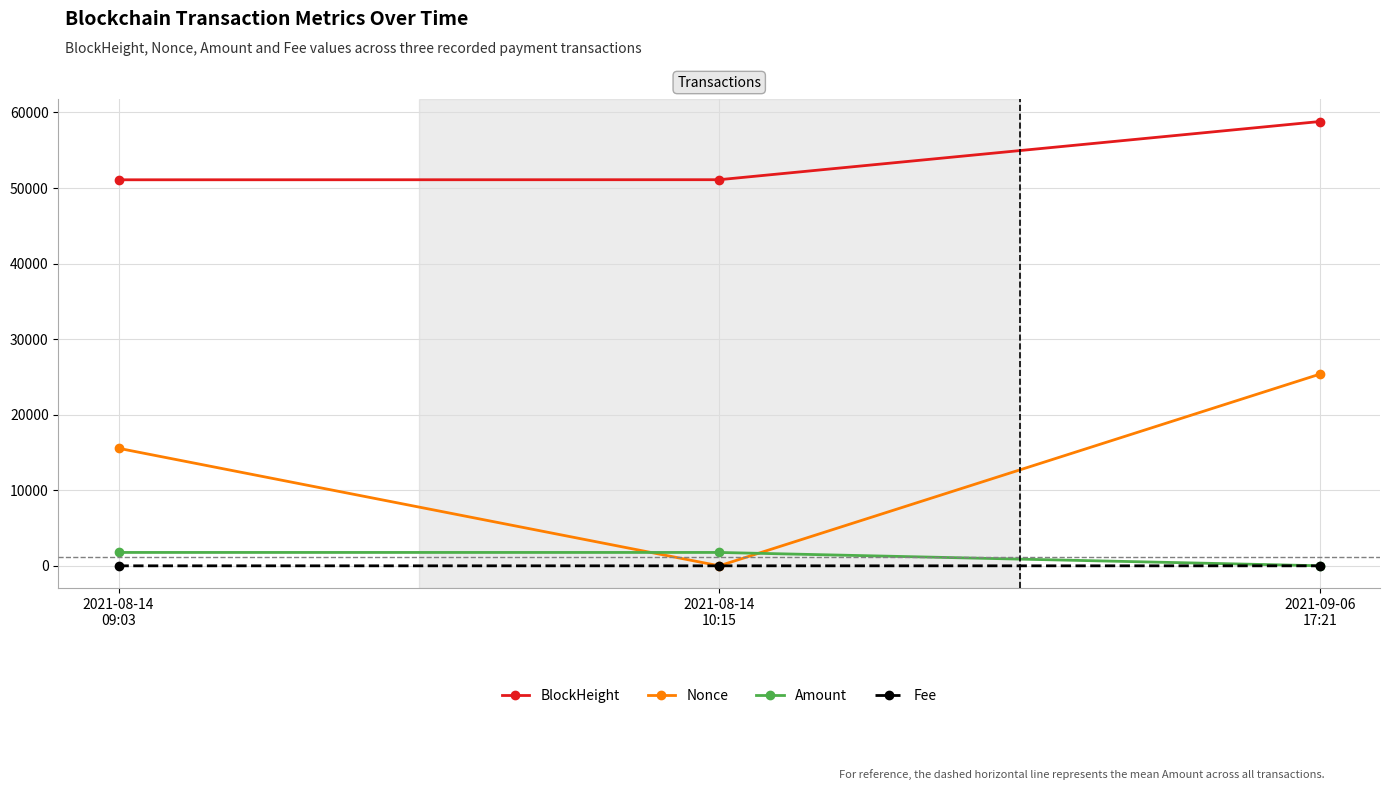

What is the difference between the Nonce values at 2021-09-06
17:21 and 2021-08-14
10:15?

25372.0